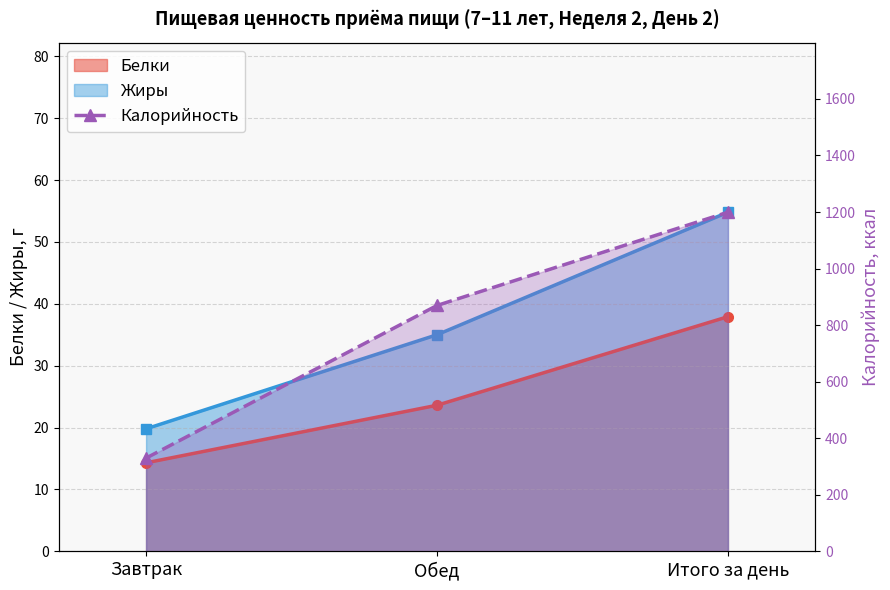

Between Итого за день and Завтрак, which is larger?

Итого за день